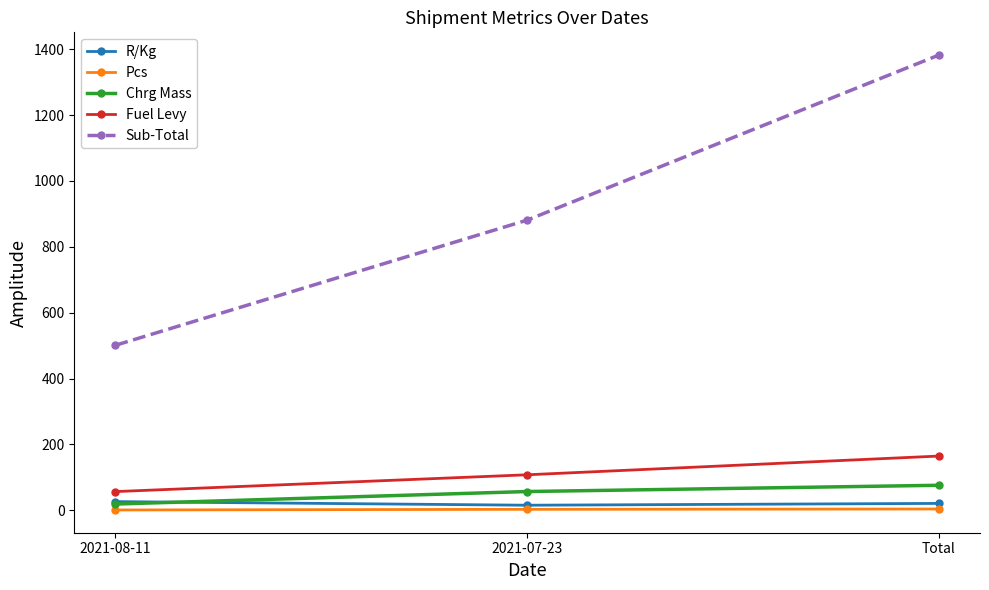

At how many categories does at least one series exceed 279?

3